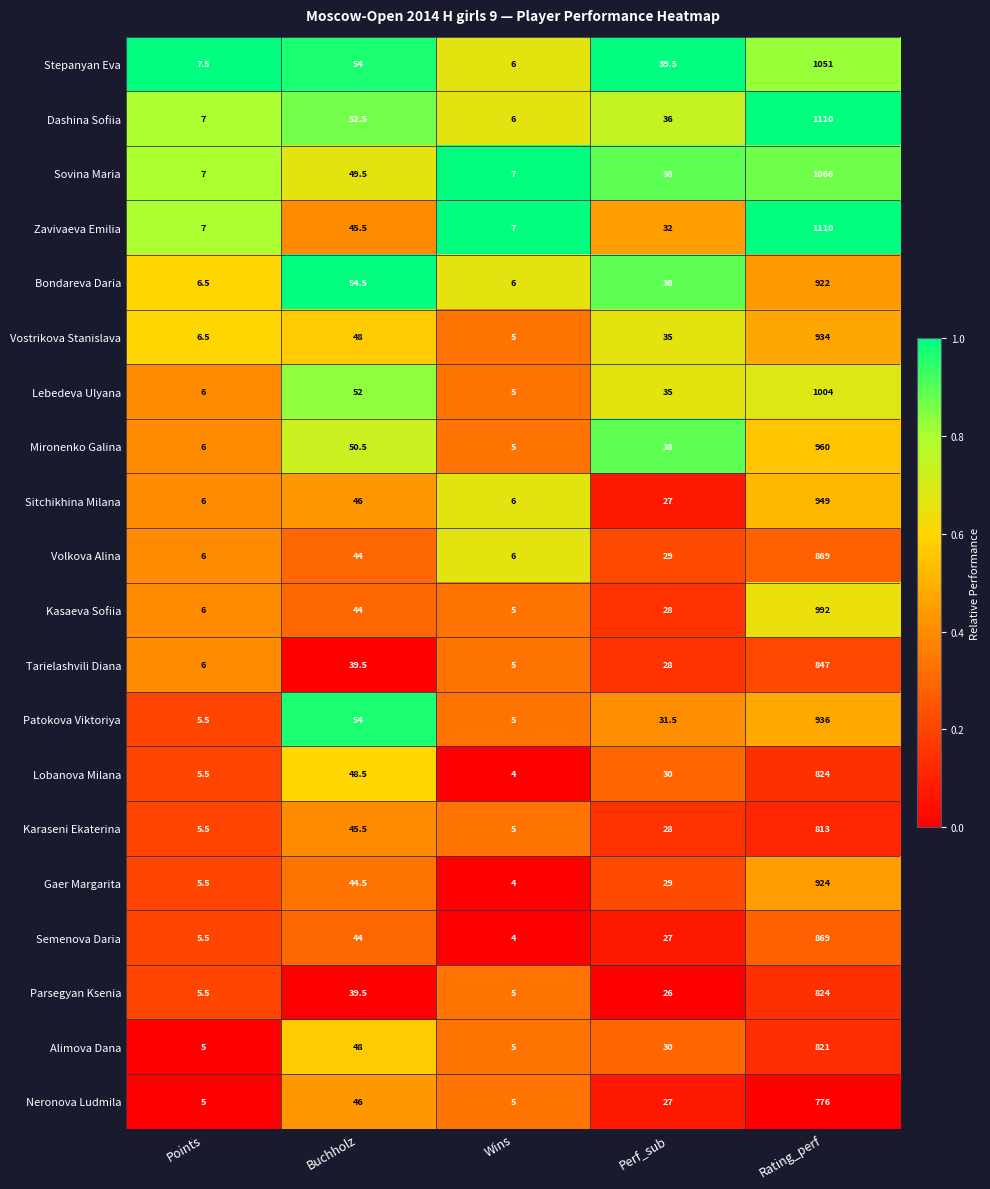

Is it true that Volkova Alina equals 2.6 at Wins?

False